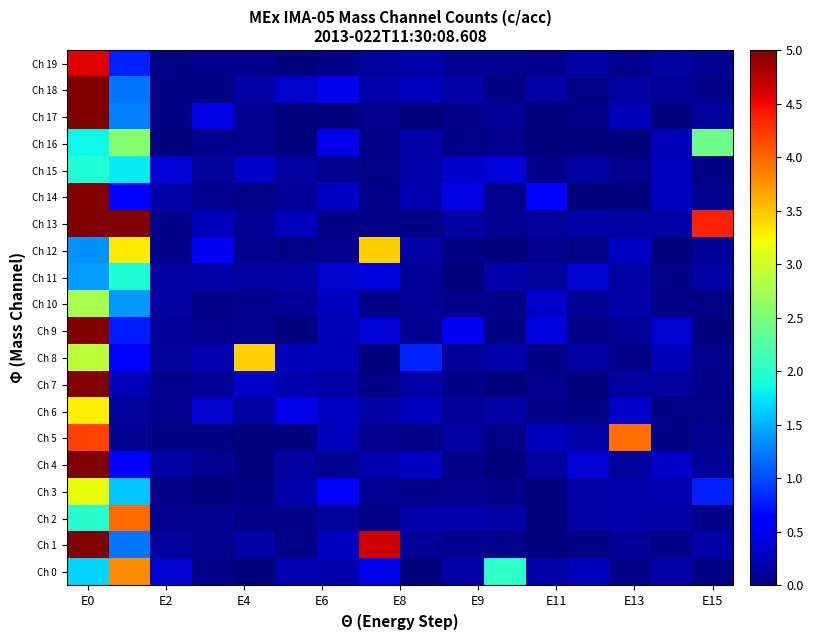

Which series has the largest total across all categories?

Ch 13